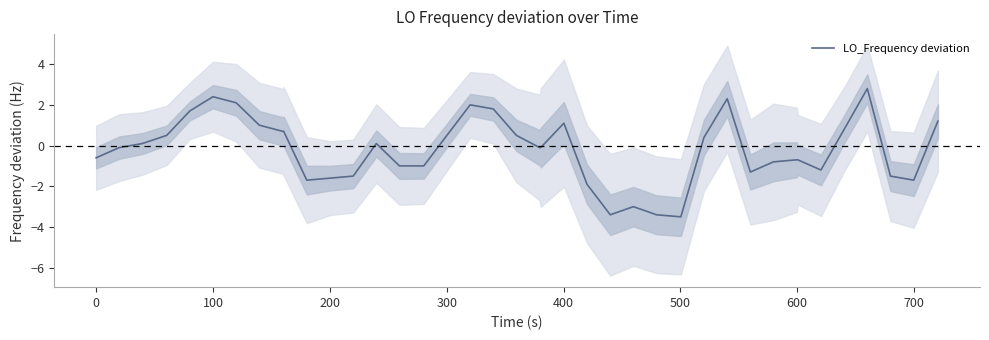

How many points are higher than both their immediate neighbors (excluding endpoints)?

7